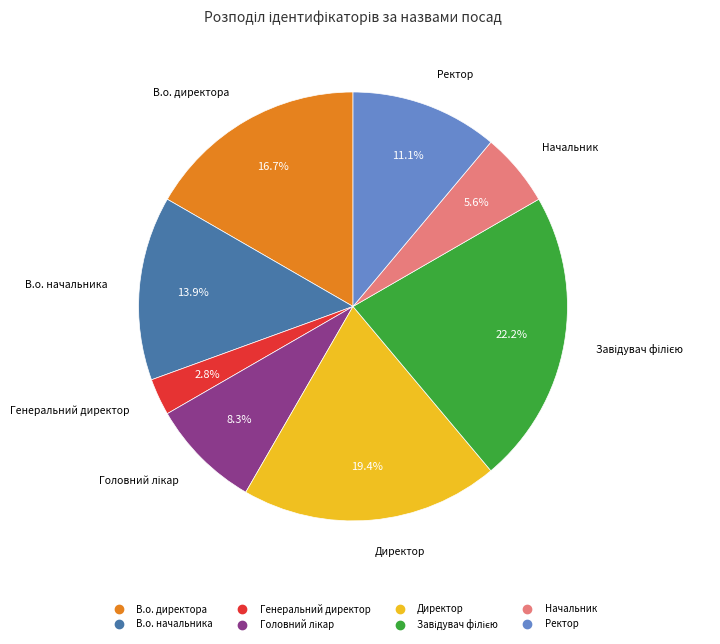

Does any single category account for the majority?

No